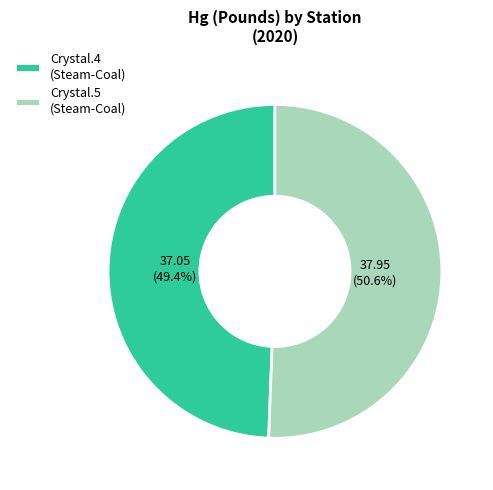

Is the sum of Crystal.5 (Steam-Coal) and Crystal.4 (Steam-Coal) greater than half?

Yes